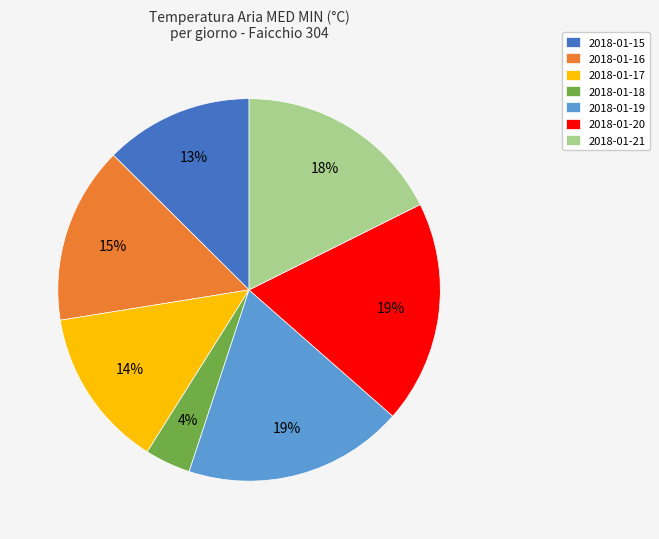

Is the sum of 2018-01-21 and 2018-01-16 greater than half?

No